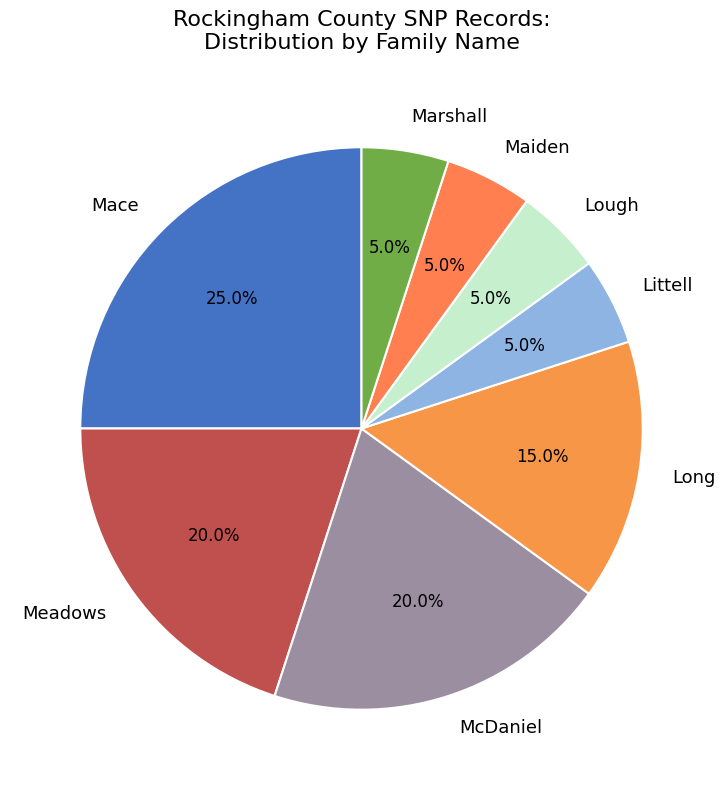

Which slice is the largest?

Mace